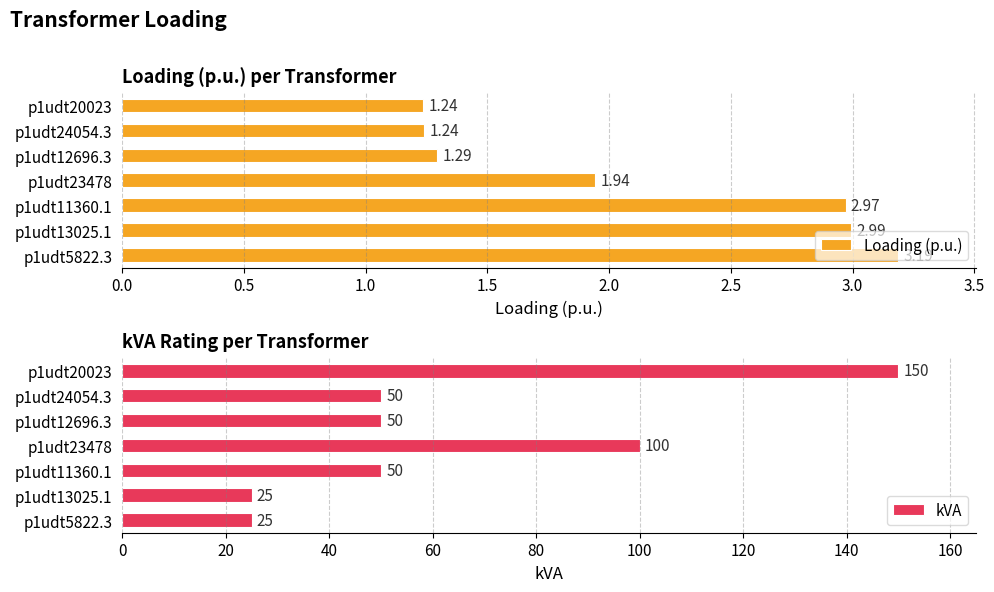

What is the sum of all Loading (p.u.) values?

14.9